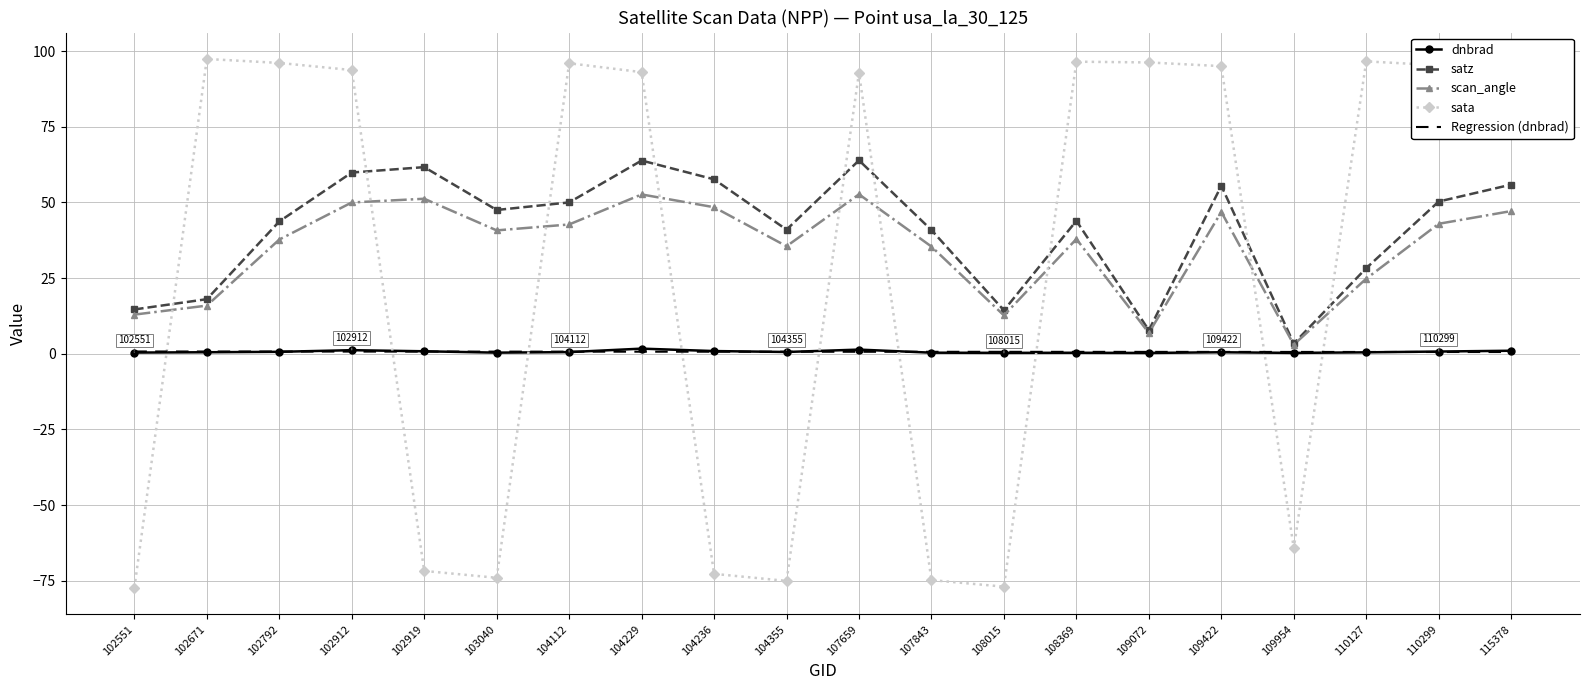

What are all the series names shown in the legend?

dnbrad, satz, scan_angle, sata, Regression (dnbrad)